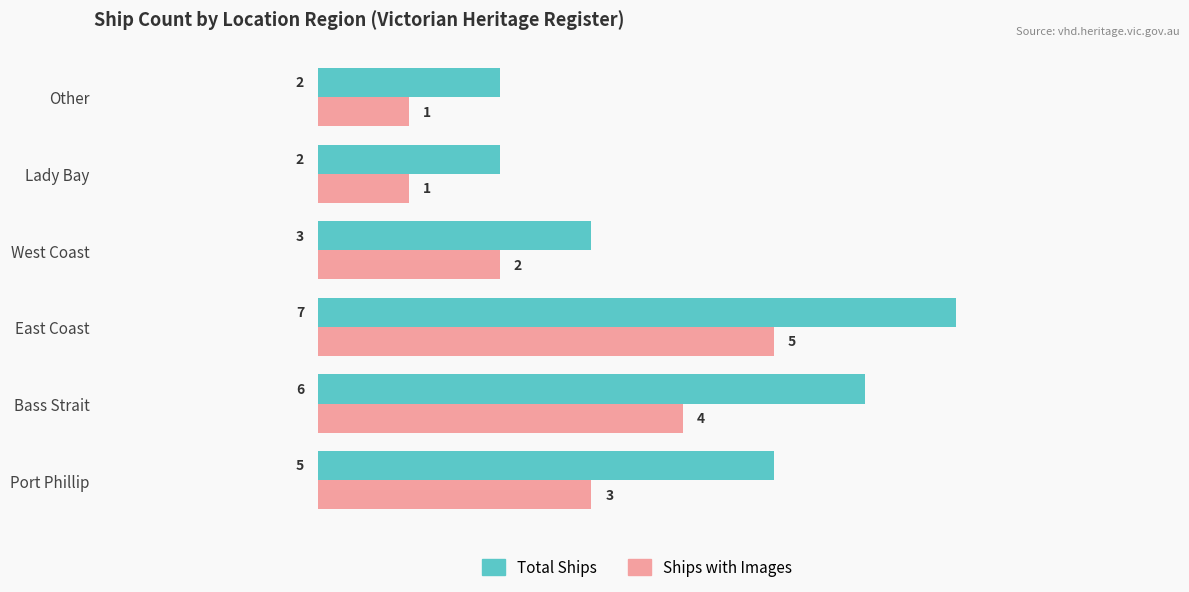

At which label does Total Ships reach its peak?

East Coast